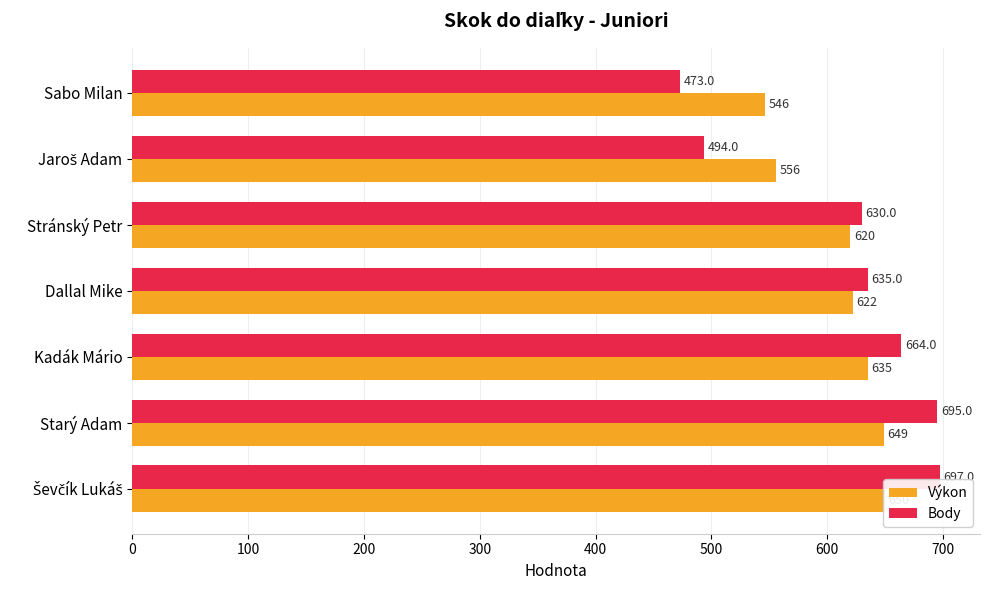

List the series in order of their peak value, highest first.

Body, Výkon